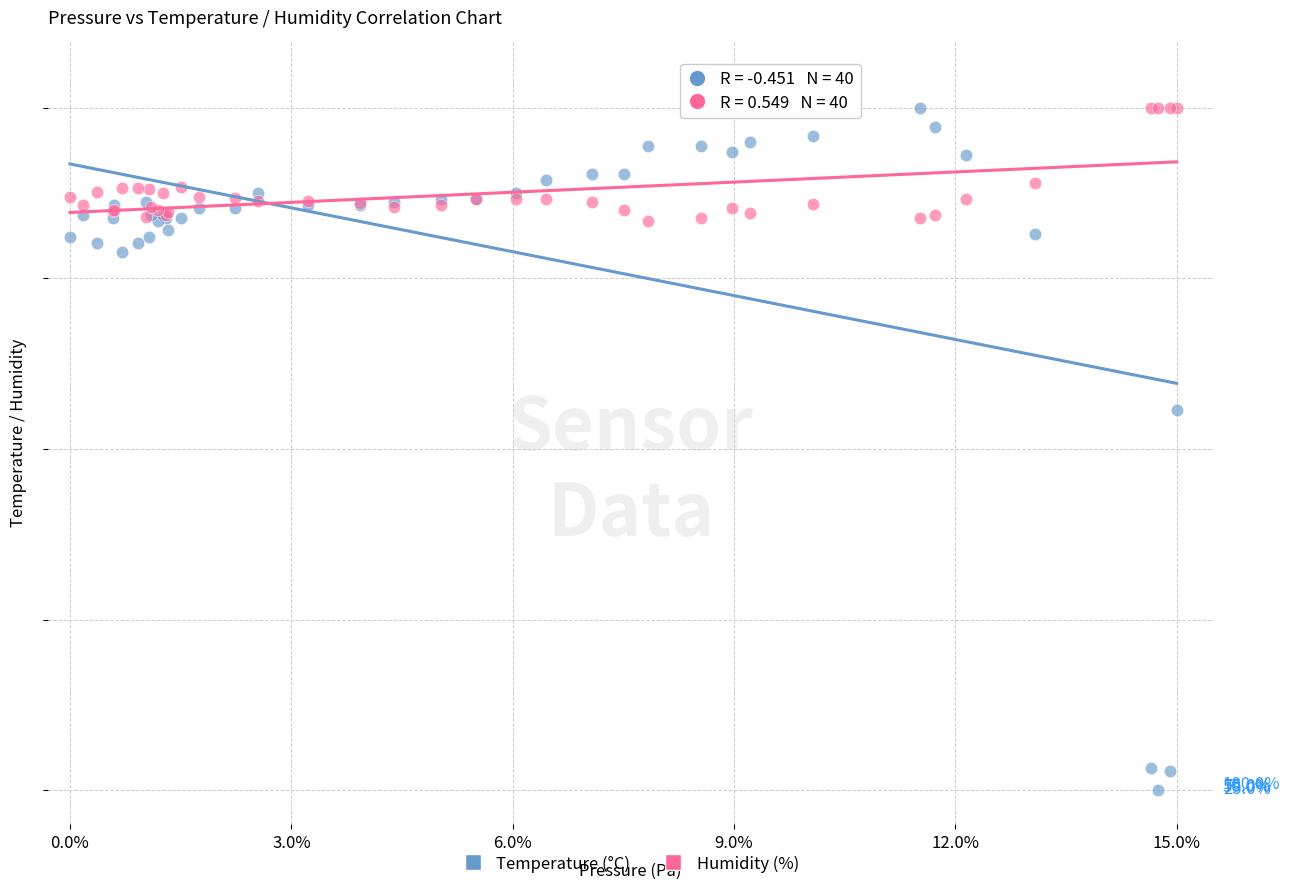

What are all the series names shown in the legend?

Temperature (°C), Humidity (%)